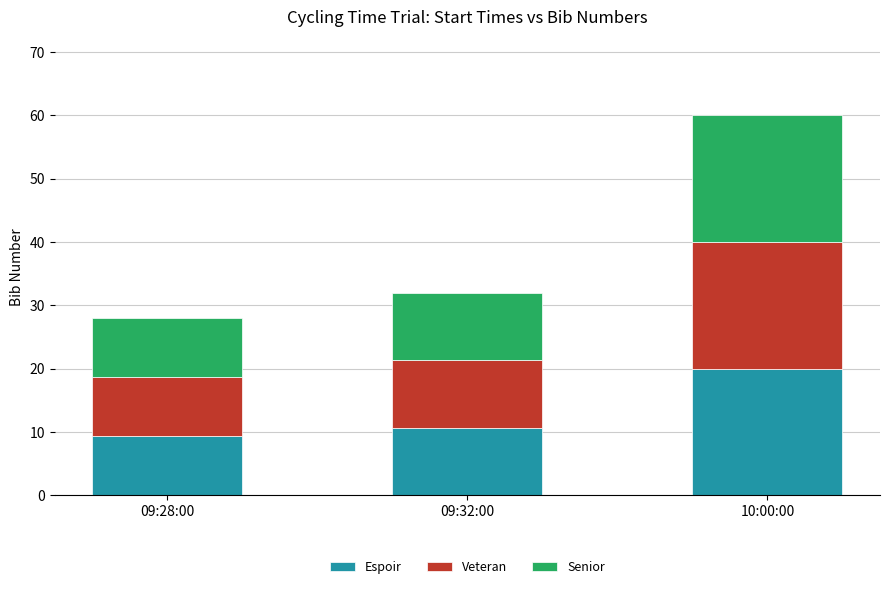

At which category is the sum across all series the highest?

10:00:00